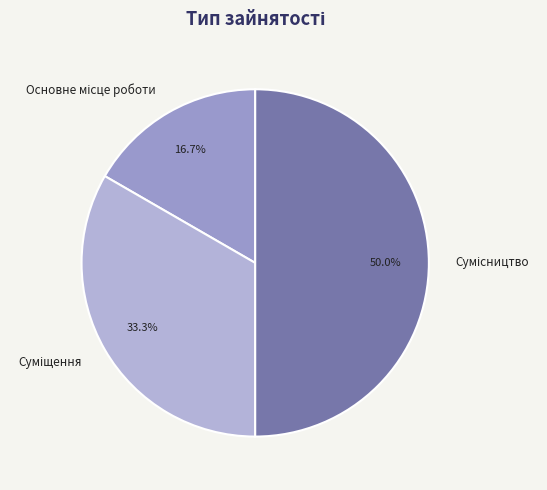

How many segments does this pie chart have?

3